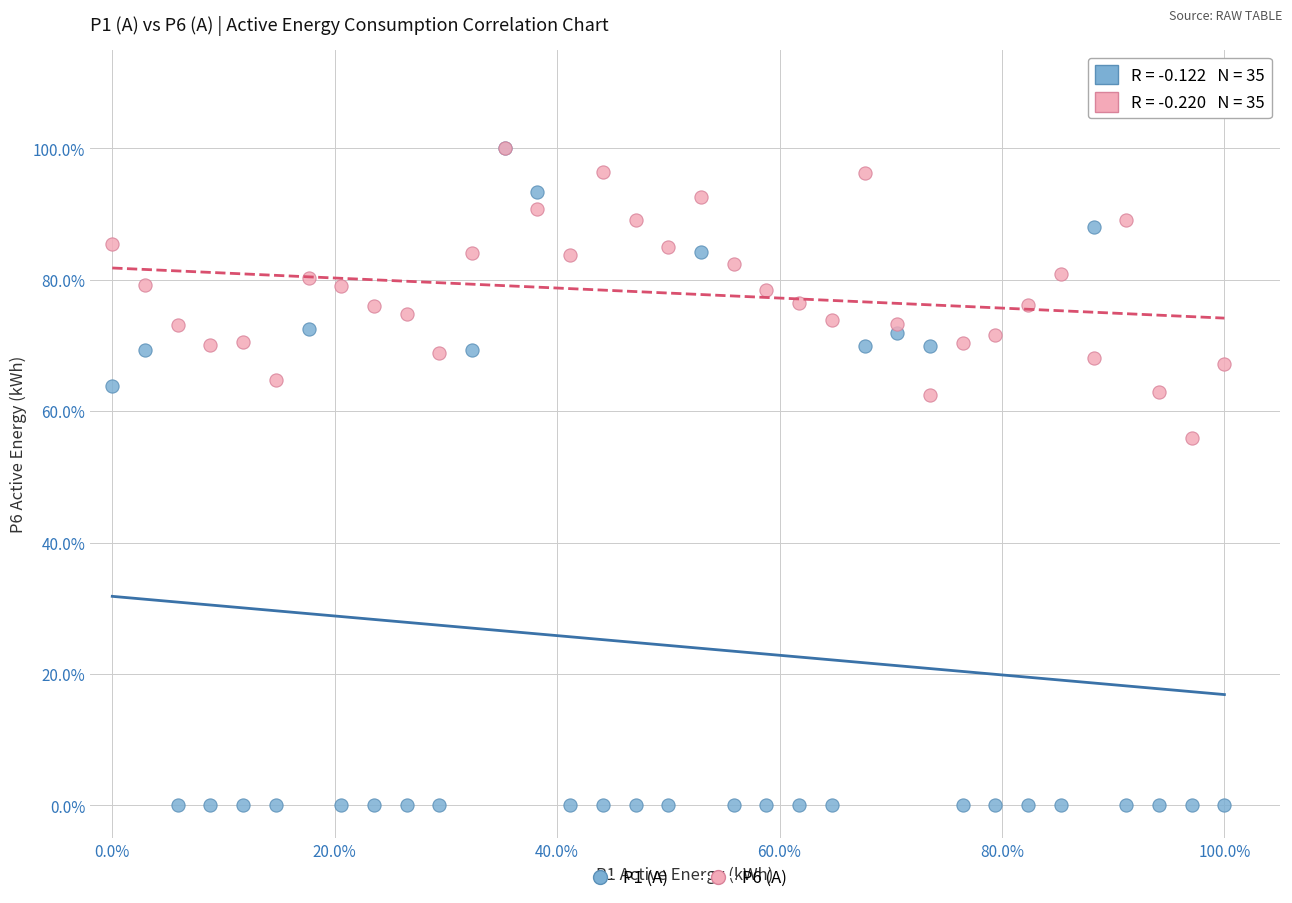

What are all the series names shown in the legend?

P1 (A), P6 (A)